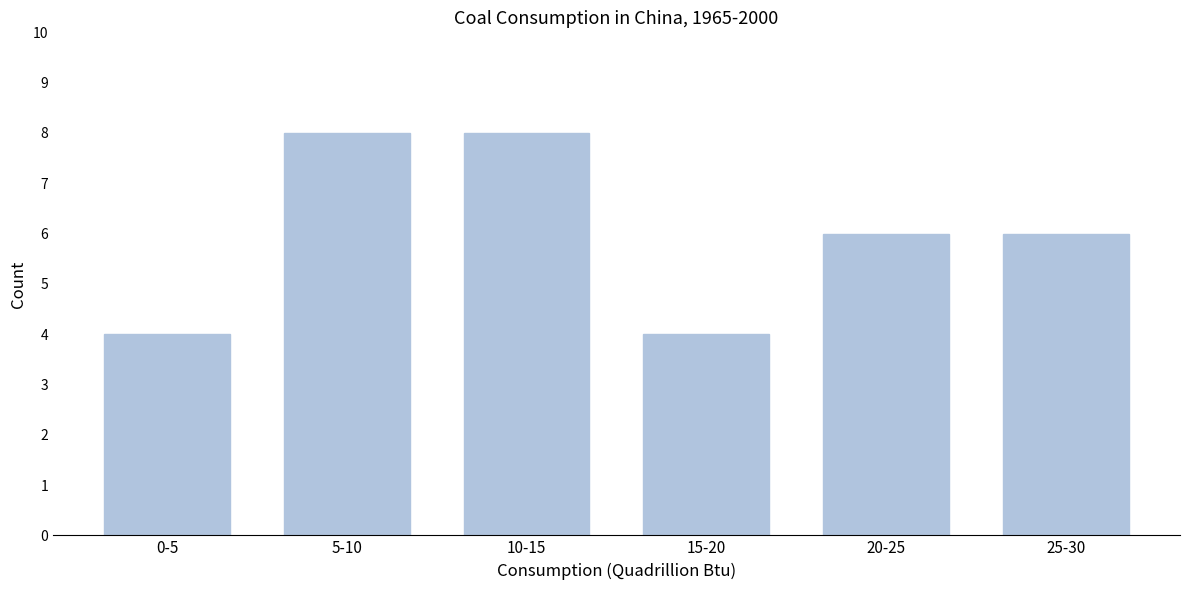

Reading right to left, list all the values displayed in this chart.

6	6	4	8	8	4